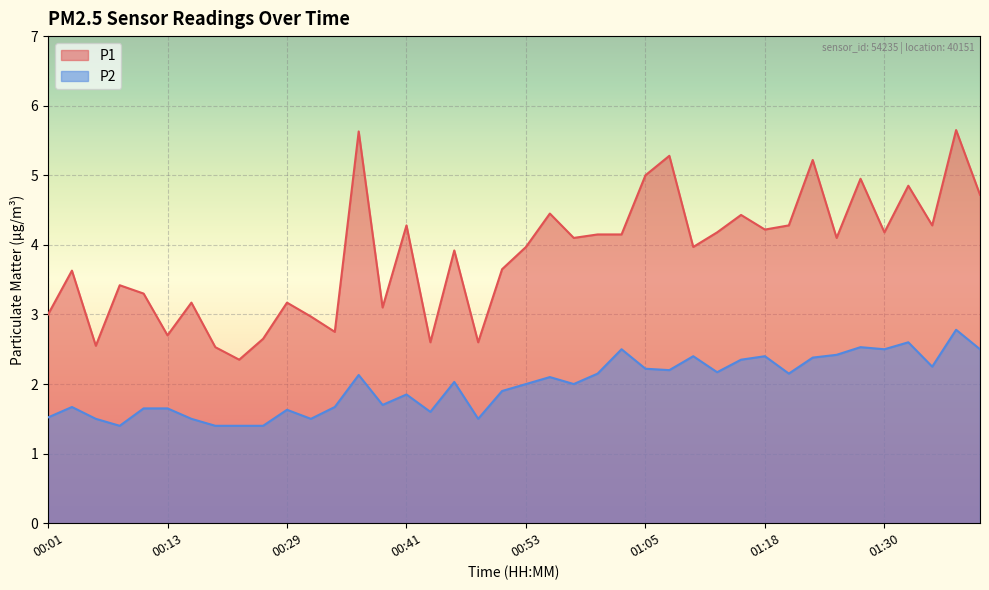

Reading right to left, list all the values displayed in this chart.

P1: 01:40=4.7	01:37=5.7	01:35=4.3	01:32=4.8	01:30=4.2	01:27=5.0	01:25=4.1	01:23=5.2	01:20=4.3	01:18=4.2	01:15=4.4	01:13=4.2	01:10=4.0	01:08=5.3	01:05=5.0	01:03=4.2	01:01=4.2	00:58=4.1	00:56=4.5	00:53=4.0	00:51=3.6	00:48=2.6	00:46=3.9	00:43=2.6	00:41=4.3	00:39=3.1	00:36=5.6	00:34=2.8	00:31=3.0	00:29=3.2	00:26=2.6	00:24=2.4	00:21=2.5	00:16=3.2	00:13=2.7	00:11=3.3	00:09=3.4	00:06=2.5	00:04=3.6	00:01=3.0
P2: 01:40=2.5	01:37=2.8	01:35=2.2	01:32=2.6	01:30=2.5	01:27=2.5	01:25=2.4	01:23=2.4	01:20=2.1	01:18=2.4	01:15=2.4	01:13=2.2	01:10=2.4	01:08=2.2	01:05=2.2	01:03=2.5	01:01=2.1	00:58=2.0	00:56=2.1	00:53=2.0	00:51=1.9	00:48=1.5	00:46=2.0	00:43=1.6	00:41=1.9	00:39=1.7	00:36=2.1	00:34=1.7	00:31=1.5	00:29=1.6	00:26=1.4	00:24=1.4	00:21=1.4	00:16=1.5	00:13=1.6	00:11=1.6	00:09=1.4	00:06=1.5	00:04=1.7	00:01=1.5